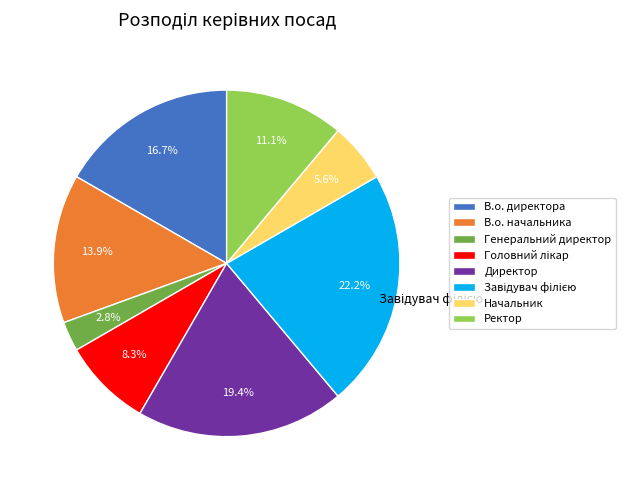

Count the number of slices in the pie.

8